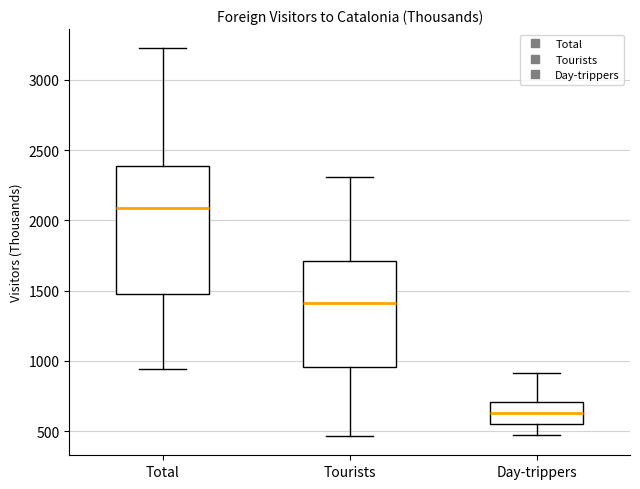

Which box's median line is the lowest?

Day-trippers